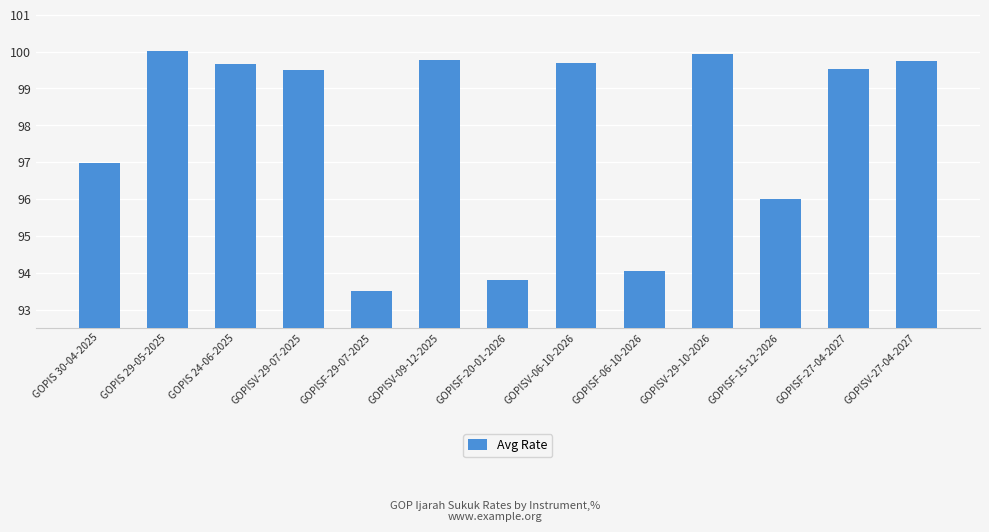

How many values are below 99?

5